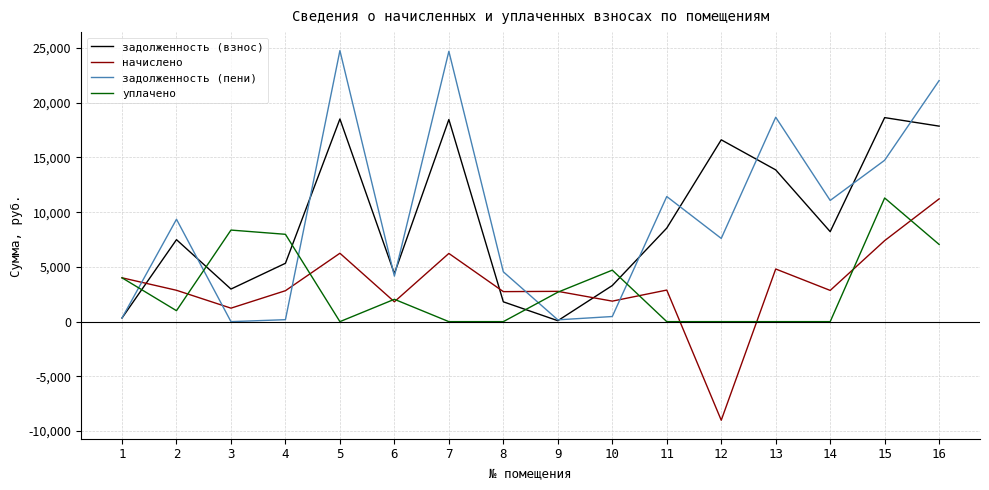

What is the average value of the уплачено series?

3069.8